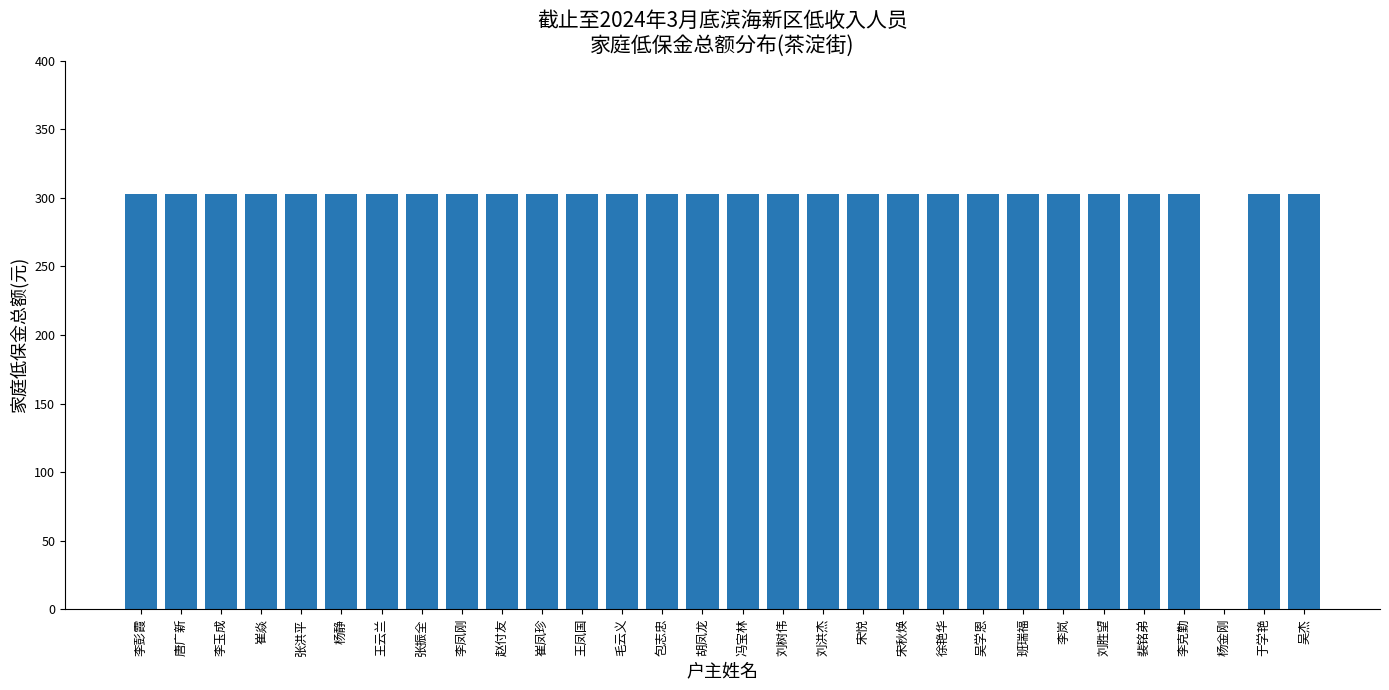

What is the greatest value displayed?

303